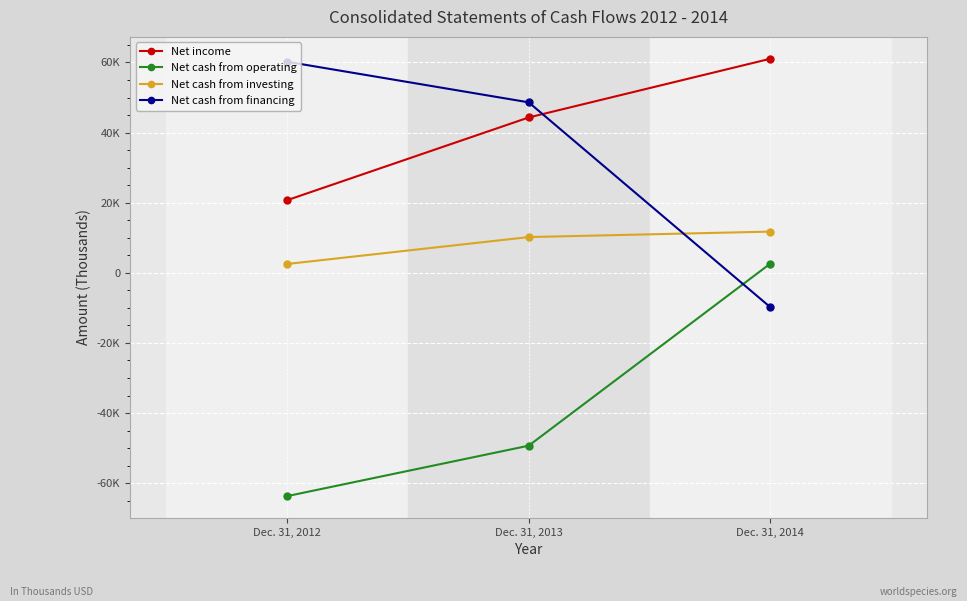

Which category has the highest value in the Net cash from financing series?

Dec. 31, 2012